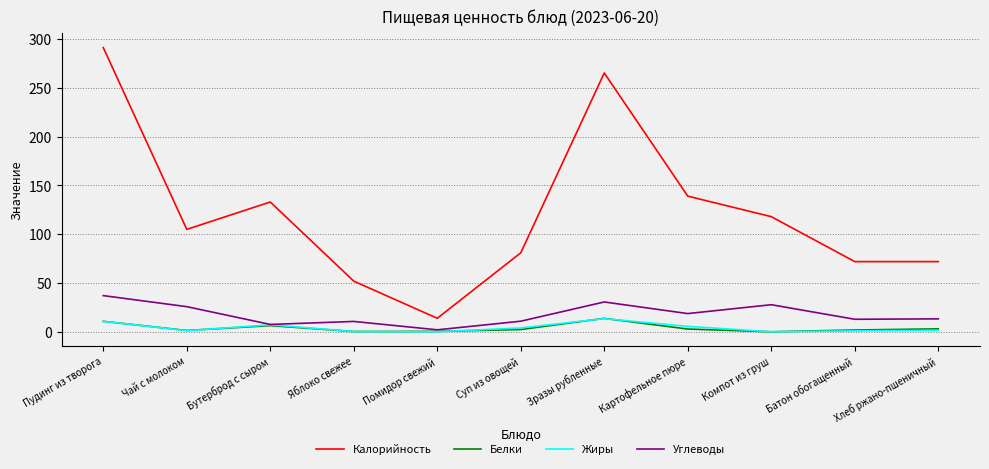

How many series are shown in this chart?

4